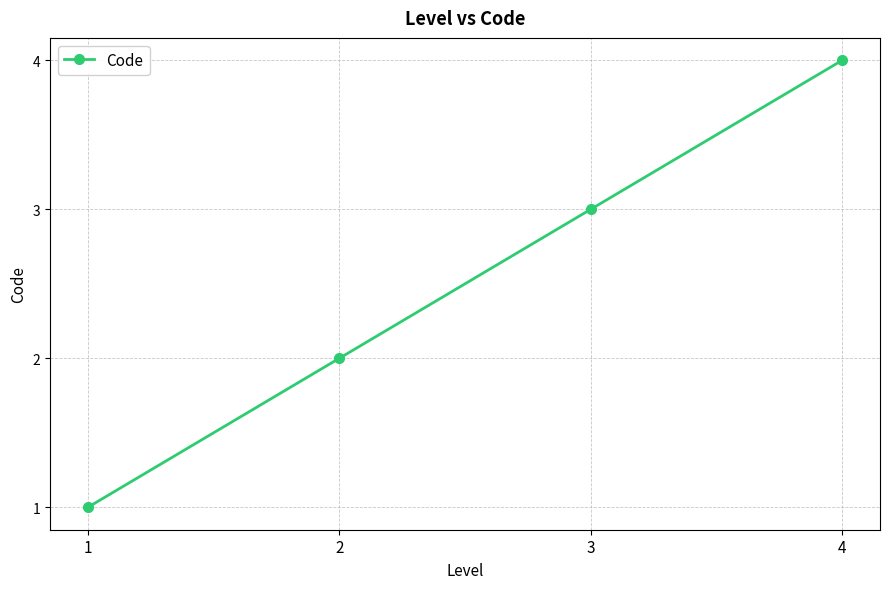

Which category has the lowest value across all series?

1